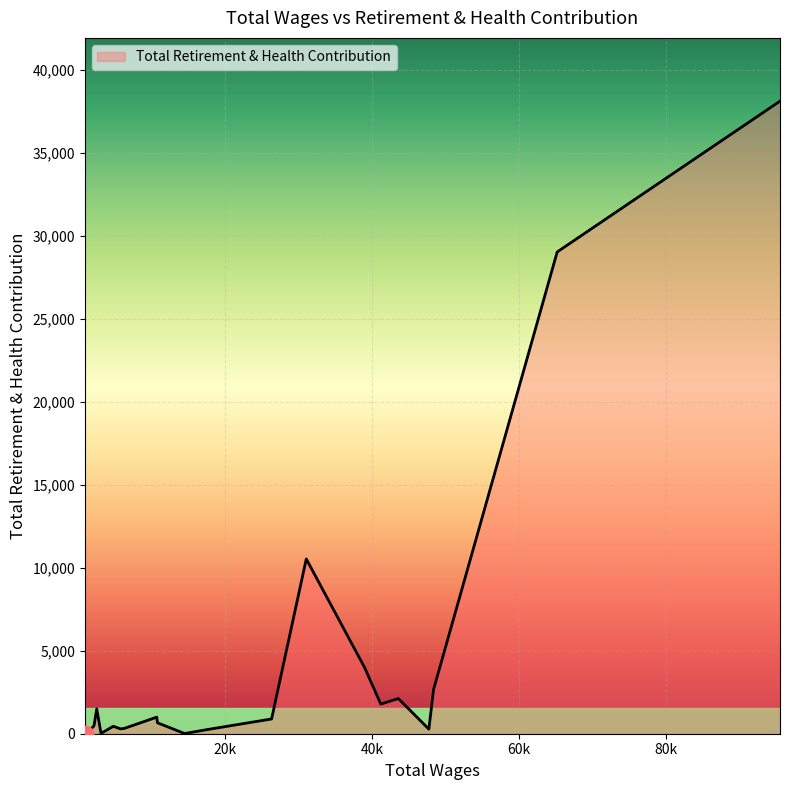

What is the average value?

4121